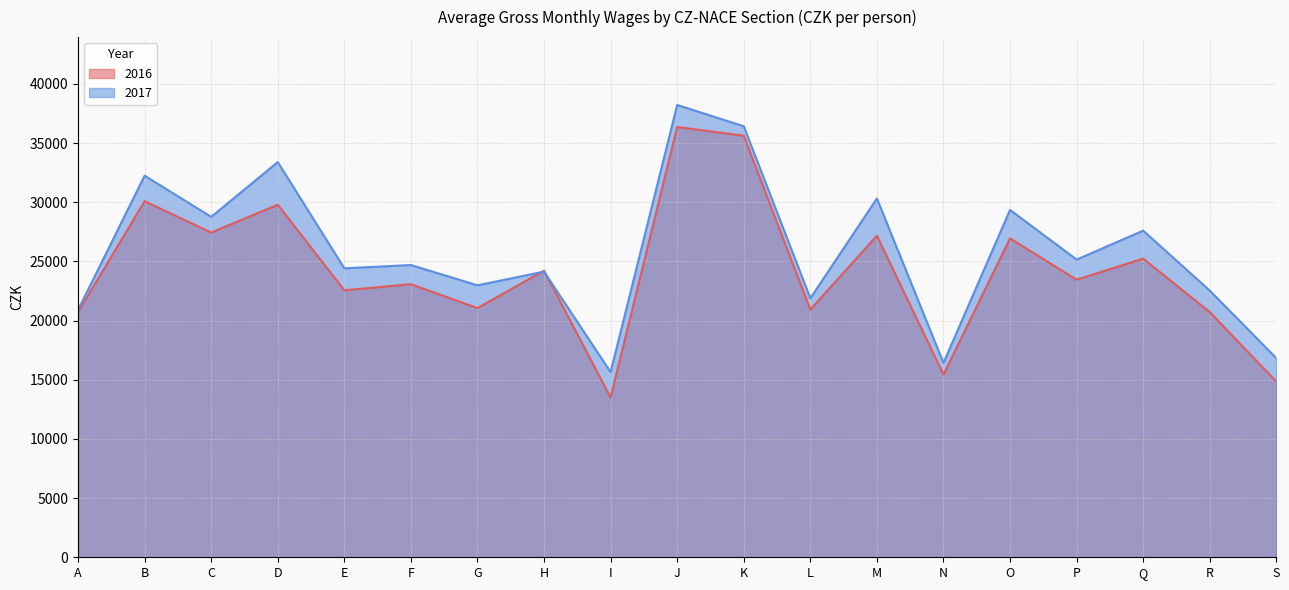

What is the total value across all series at O?

56293